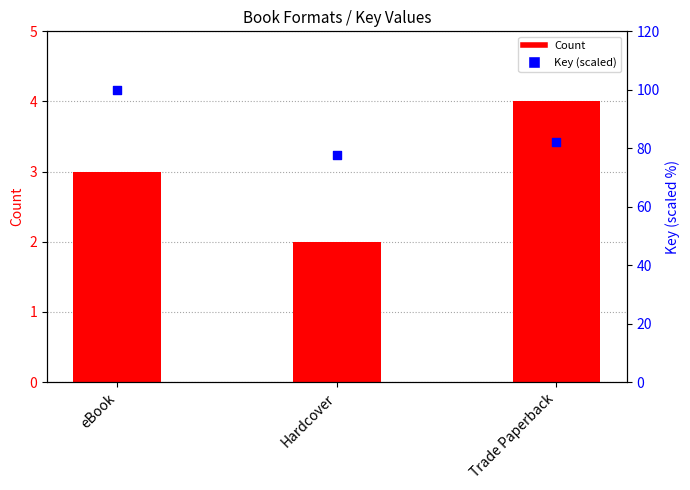

Is the value of Count at eBook greater than the value of Key (scaled) at Trade Paperback?

No